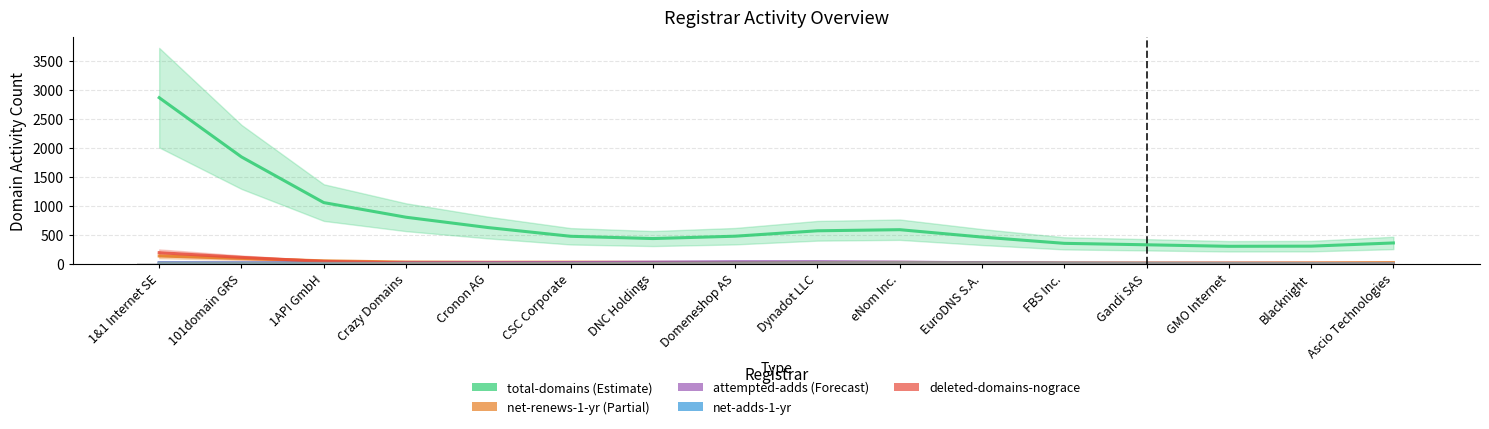

Which series changed the most between Crazy Domains and Dynadot LLC?

total-domains